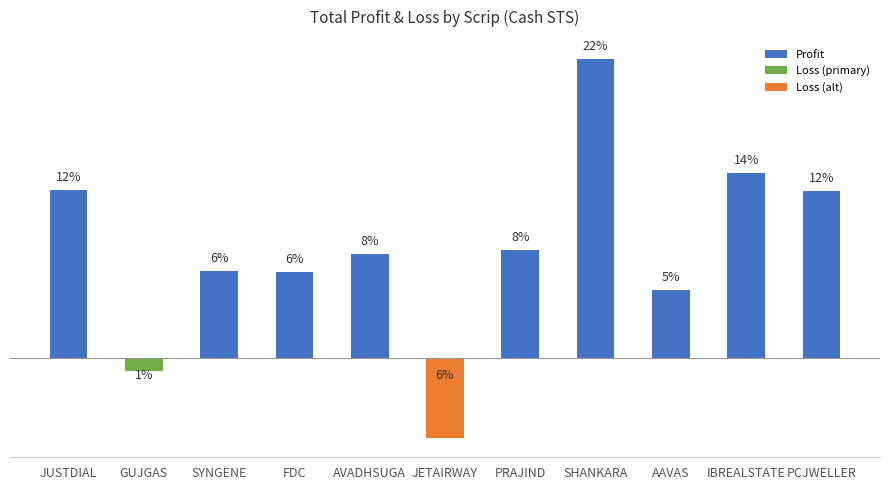

List the labels in order of value, smallest first.

JETAIRWAY, GUJGAS, AAVAS, FDC, SYNGENE, AVADHSUGA, PRAJIND, PCJWELLER, JUSTDIAL, IBREALSTATE, SHANKARA